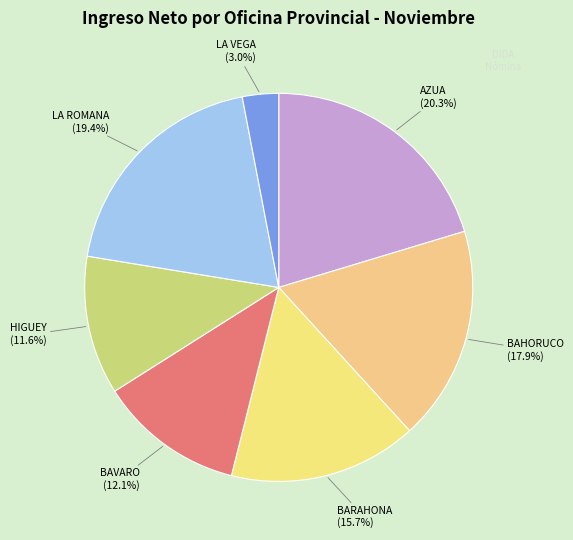

Which category has the biggest portion of the pie?

AZUA